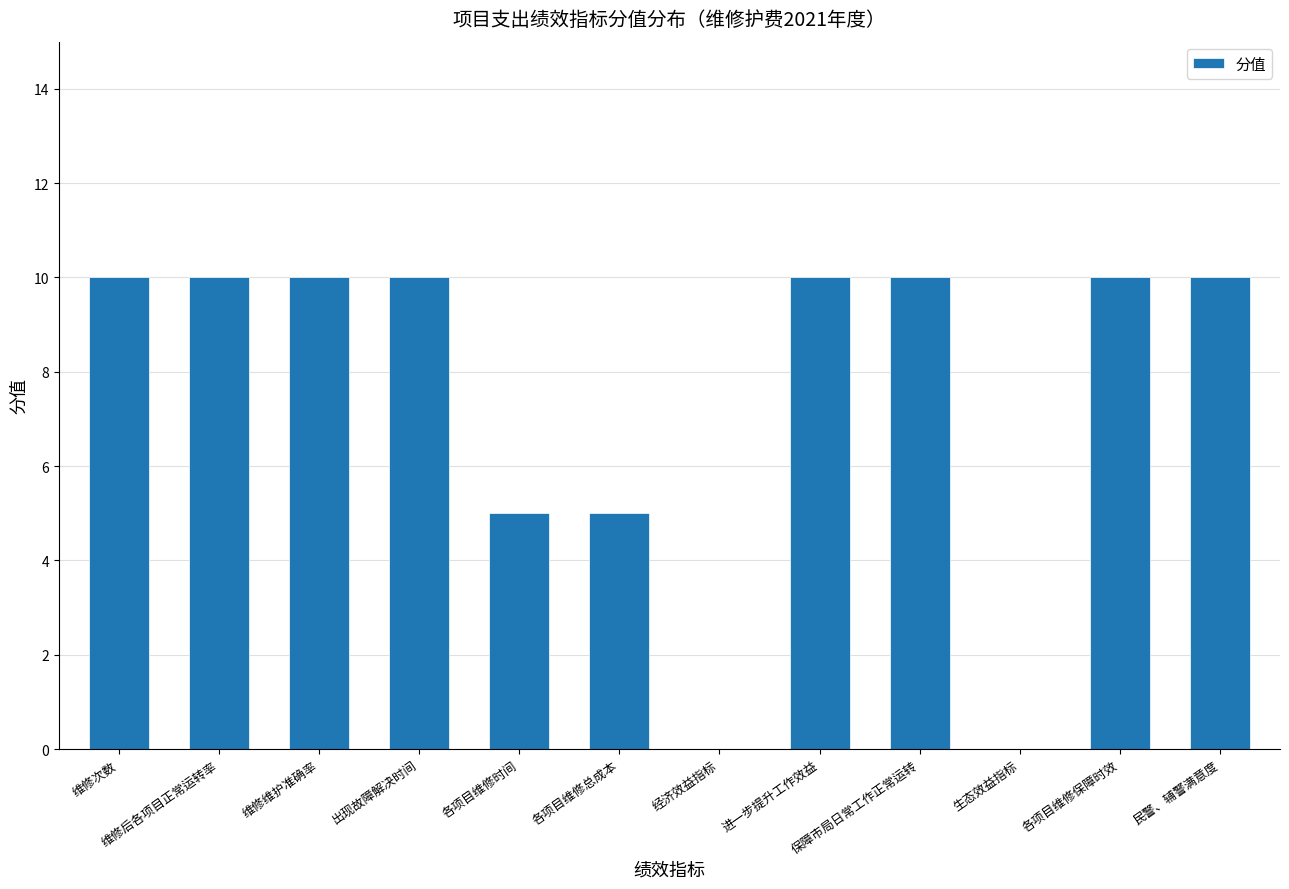

What is the sum of the values at 各项目维修时间 and 维修维护准确率?

15